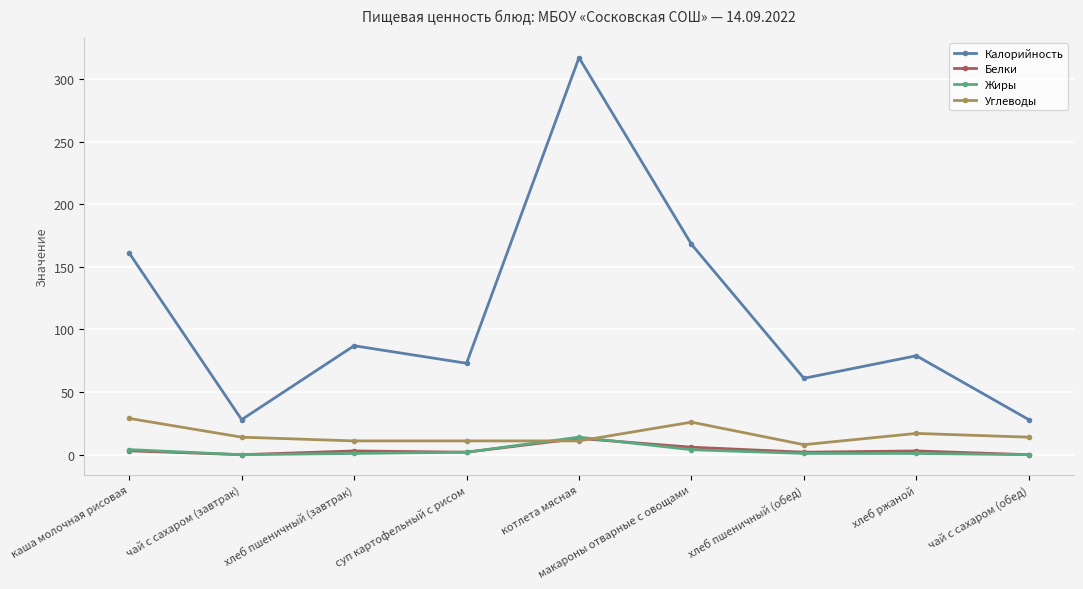

Which series has the largest total across all categories?

Калорийность